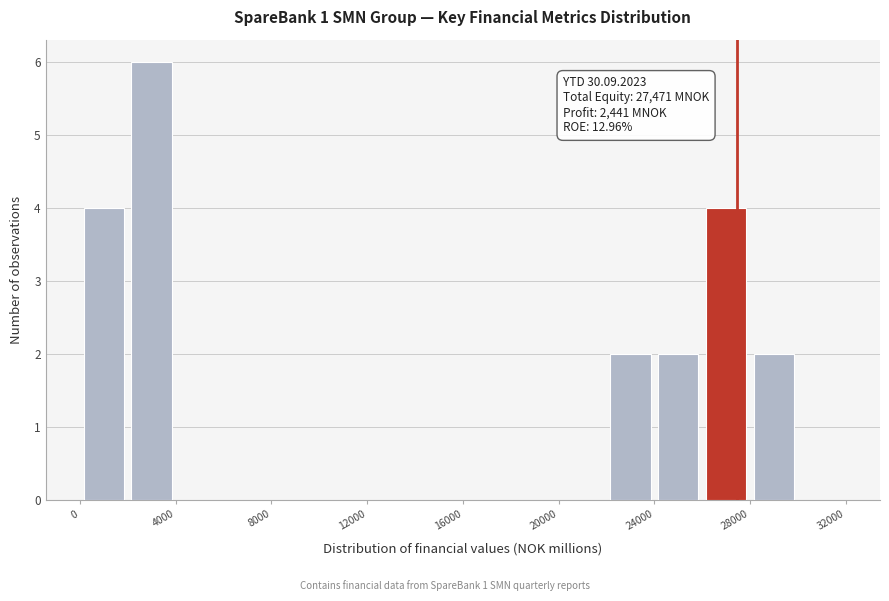

Over which range of the x-axis is the bar tallest?

2000 to 4000